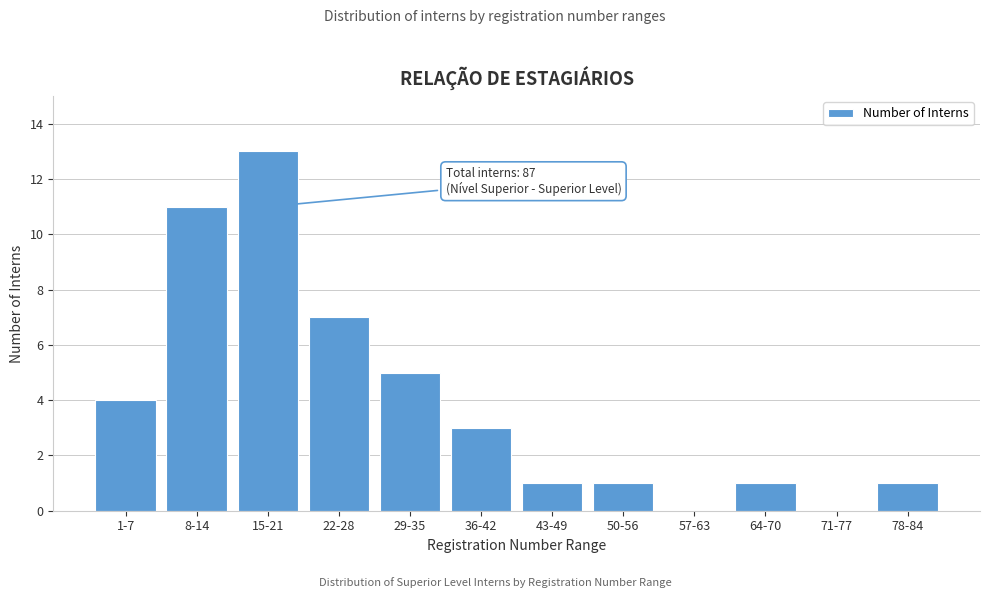

Reading right to left, what are all the values shown in this chart?

78-84=1	71-77=0	64-70=1	57-63=0	50-56=1	43-49=1	36-42=3	29-35=5	22-28=7	15-21=13	8-14=11	1-7=4